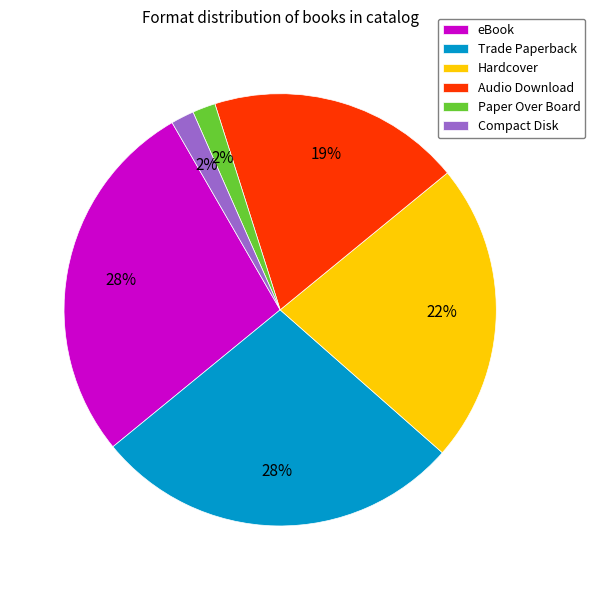

Is there a majority slice in this chart?

No